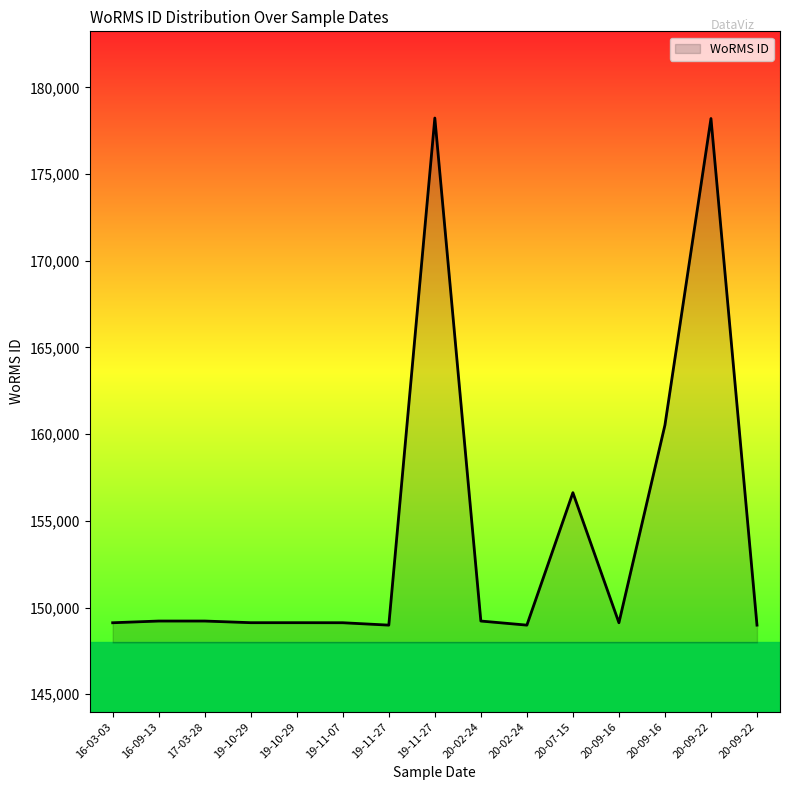

Does the chart have visible grid lines?

No